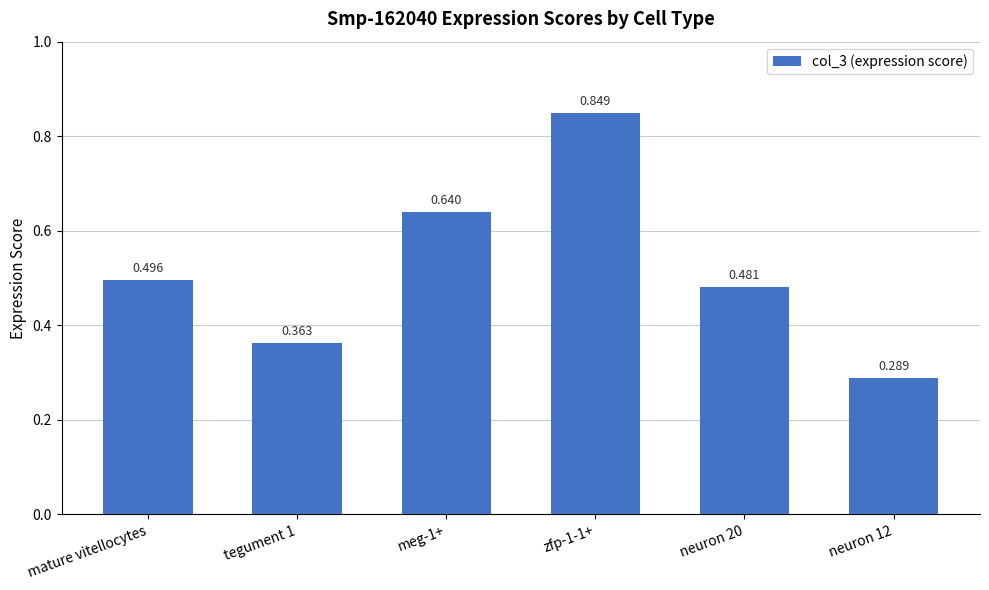

The value at neuron 12 is 0.3. True or false?

True